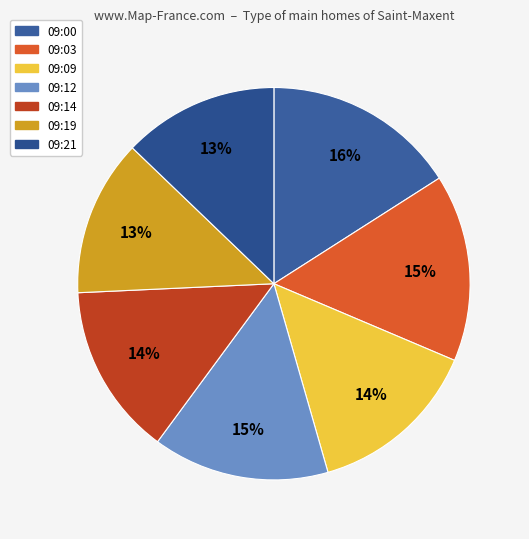

True or false: 09:00 accounts for 16% of the total.

True